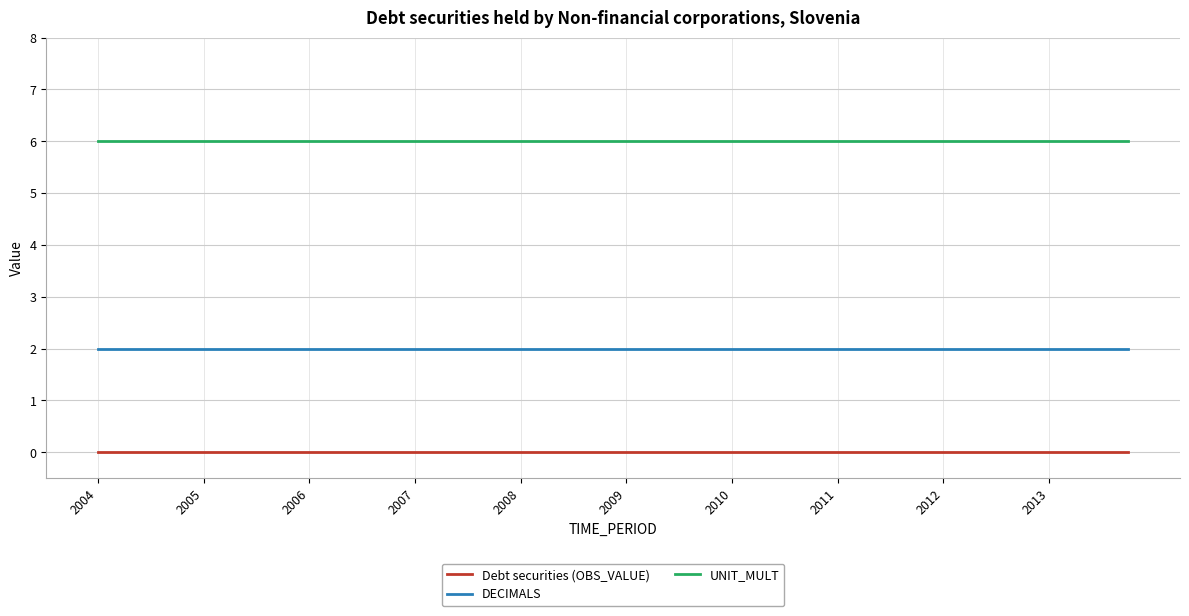

Which series has the largest total across all categories?

UNIT_MULT